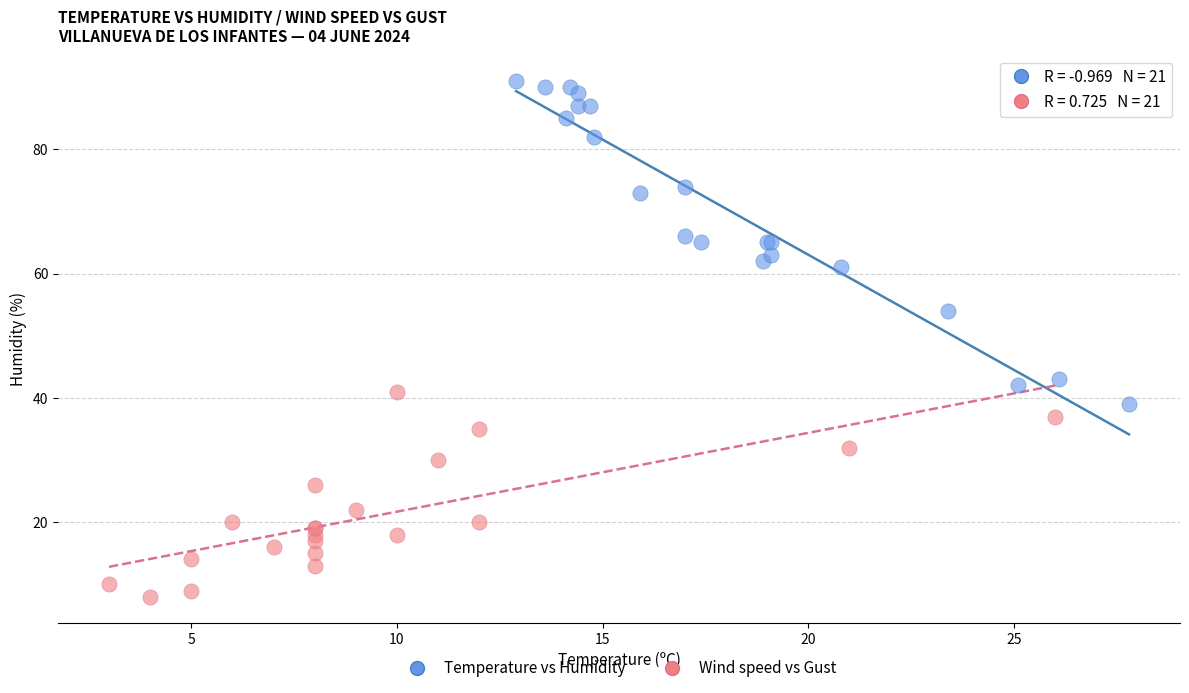

Which series reaches the minimum Y coordinate?

Wind speed vs Gust